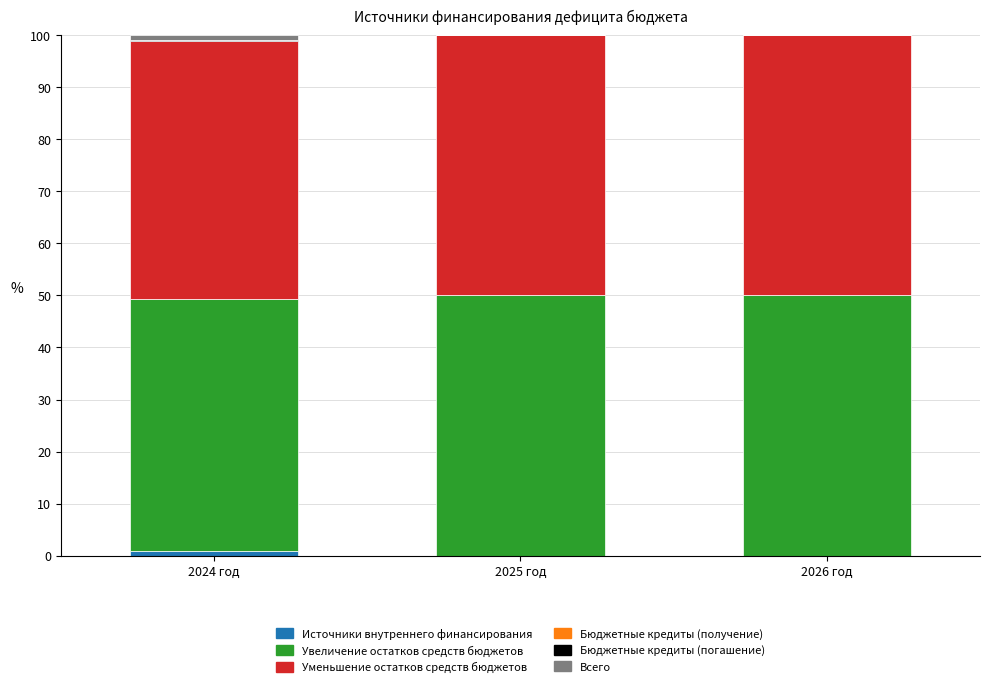

Are the bars horizontal?

No